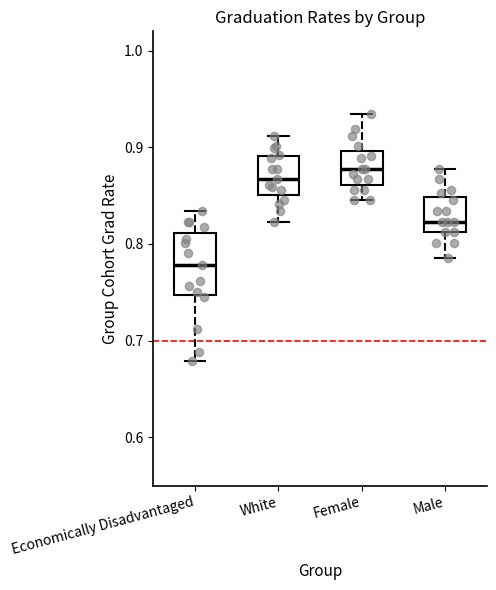

Reading left to right, read every box against the y-axis: the position of its median line, the range the box covers, and the ends of its whiskers. The values are not printed on the chart, so give them approximately, as read against the axis.

Economically Disadvantaged: median 0.78, box 0.75 to 0.81, whiskers 0.68 to 0.83
White: median 0.87, box 0.85 to 0.89, whiskers 0.82 to 0.91
Female: median 0.88, box 0.86 to 0.90, whiskers 0.85 to 0.93
Male: median 0.82, box 0.81 to 0.85, whiskers 0.79 to 0.88